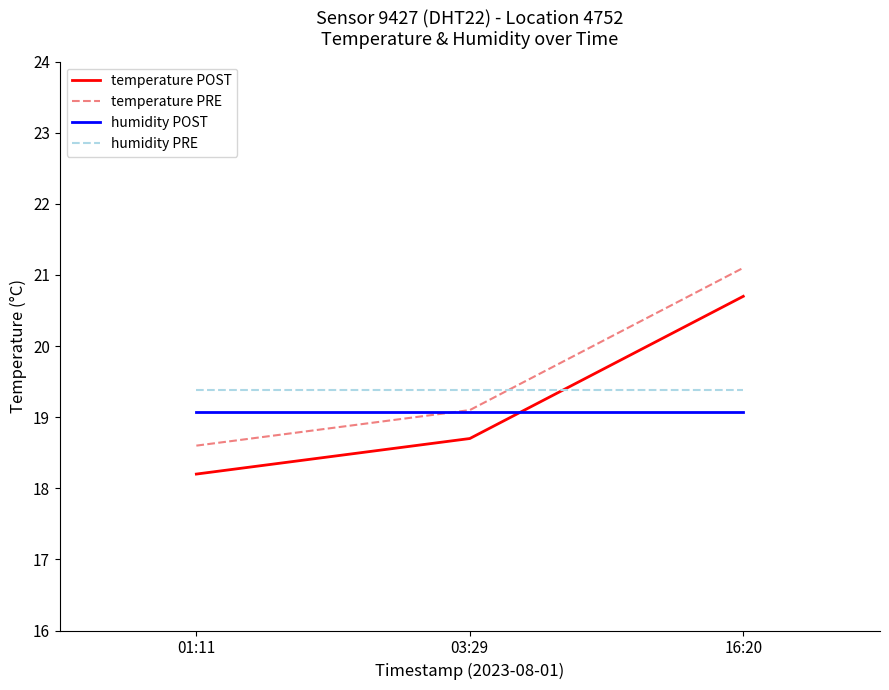

What position from the right is 03:29?

2